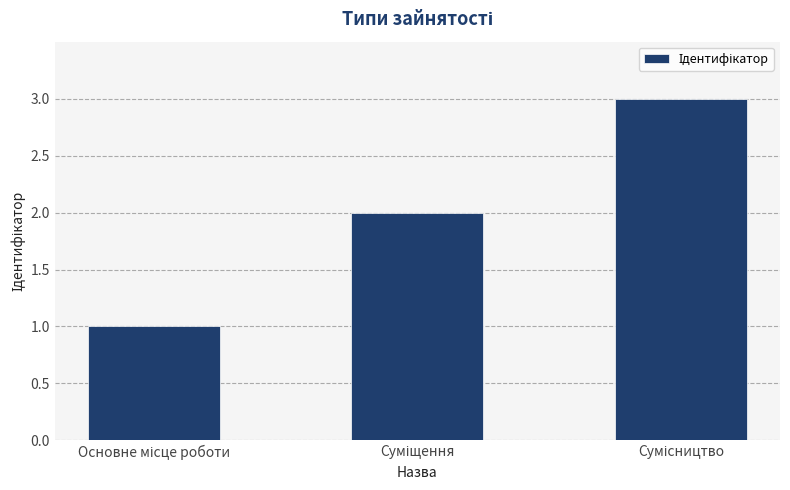

What is the greatest value displayed?

3